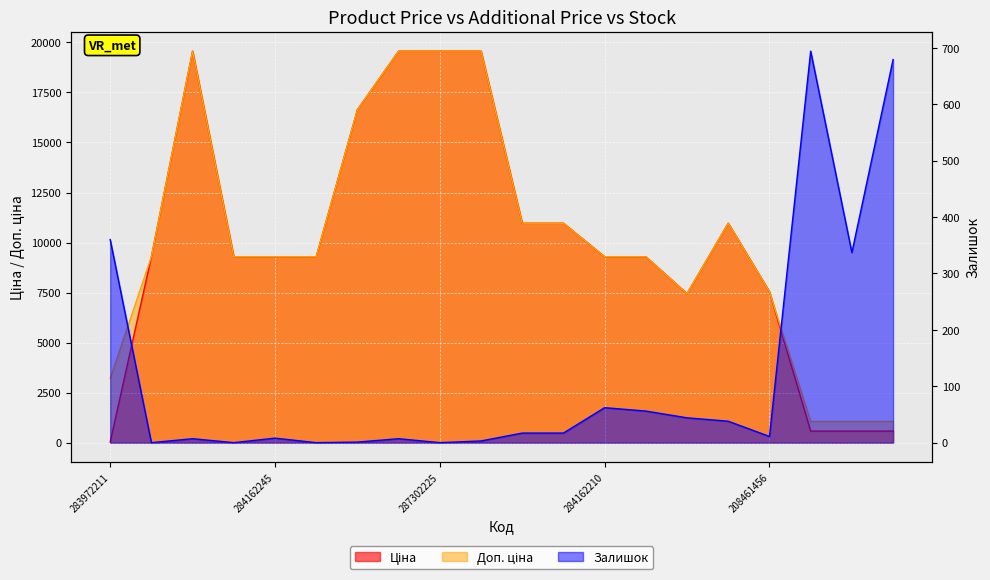

How many data points in Ціна are above 9290?

14